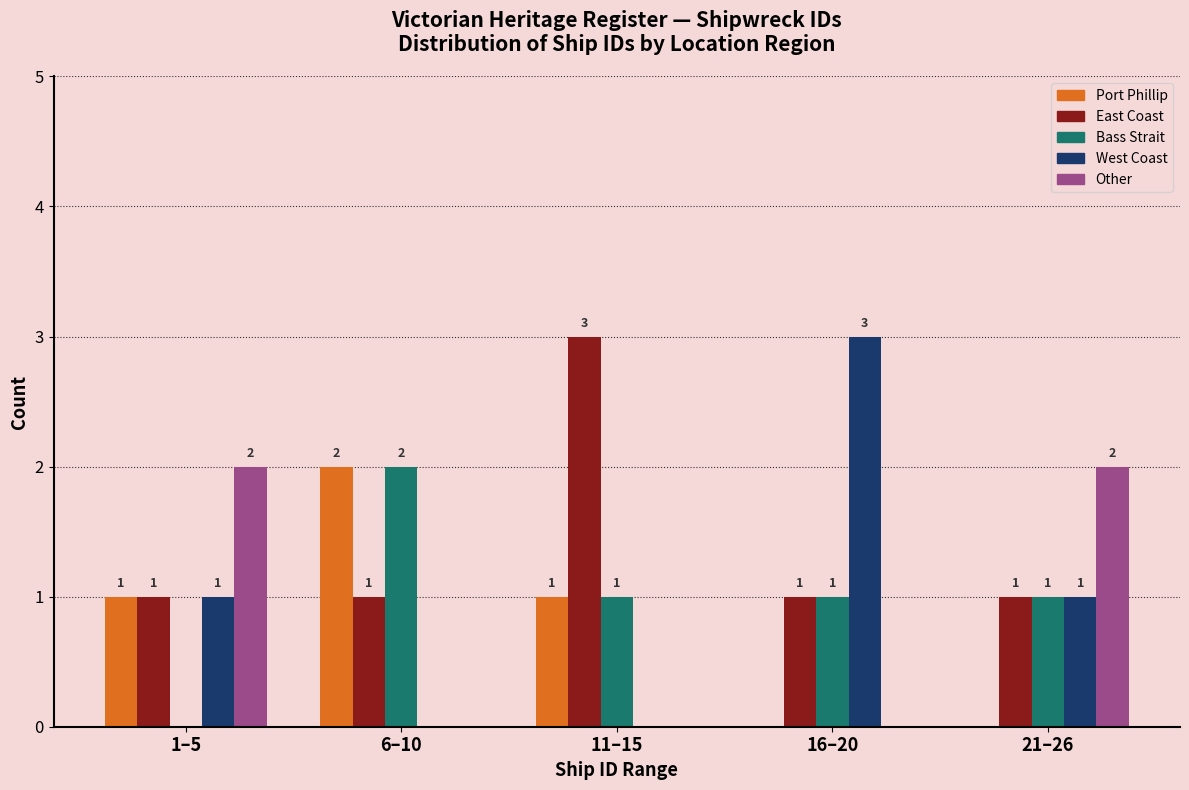

Reading right to left, what are all the values shown in this chart?

Port Phillip: 21–26=0	16–20=0	11–15=1	6–10=2	1–5=1
East Coast: 21–26=1	16–20=1	11–15=3	6–10=1	1–5=1
Bass Strait: 21–26=1	16–20=1	11–15=1	6–10=2	1–5=0
West Coast: 21–26=1	16–20=3	11–15=0	6–10=0	1–5=1
Other: 21–26=2	16–20=0	11–15=0	6–10=0	1–5=2